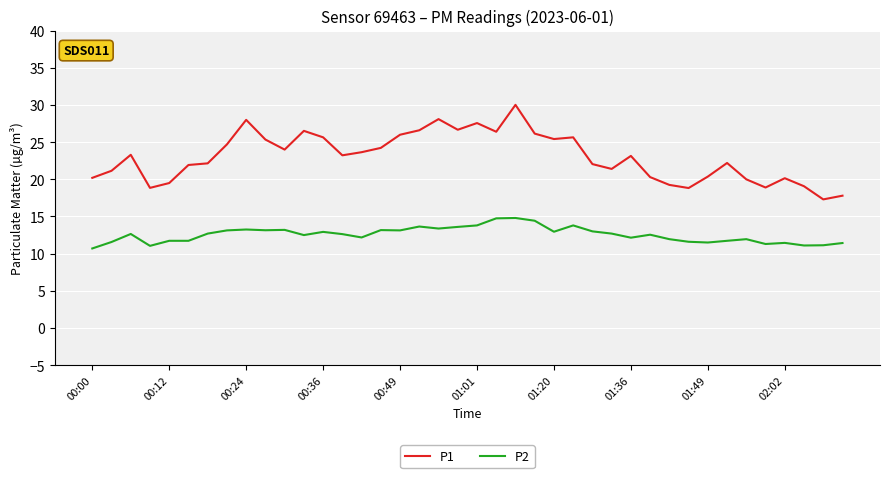

True or false: P2 and P1 intersect in this chart.

False